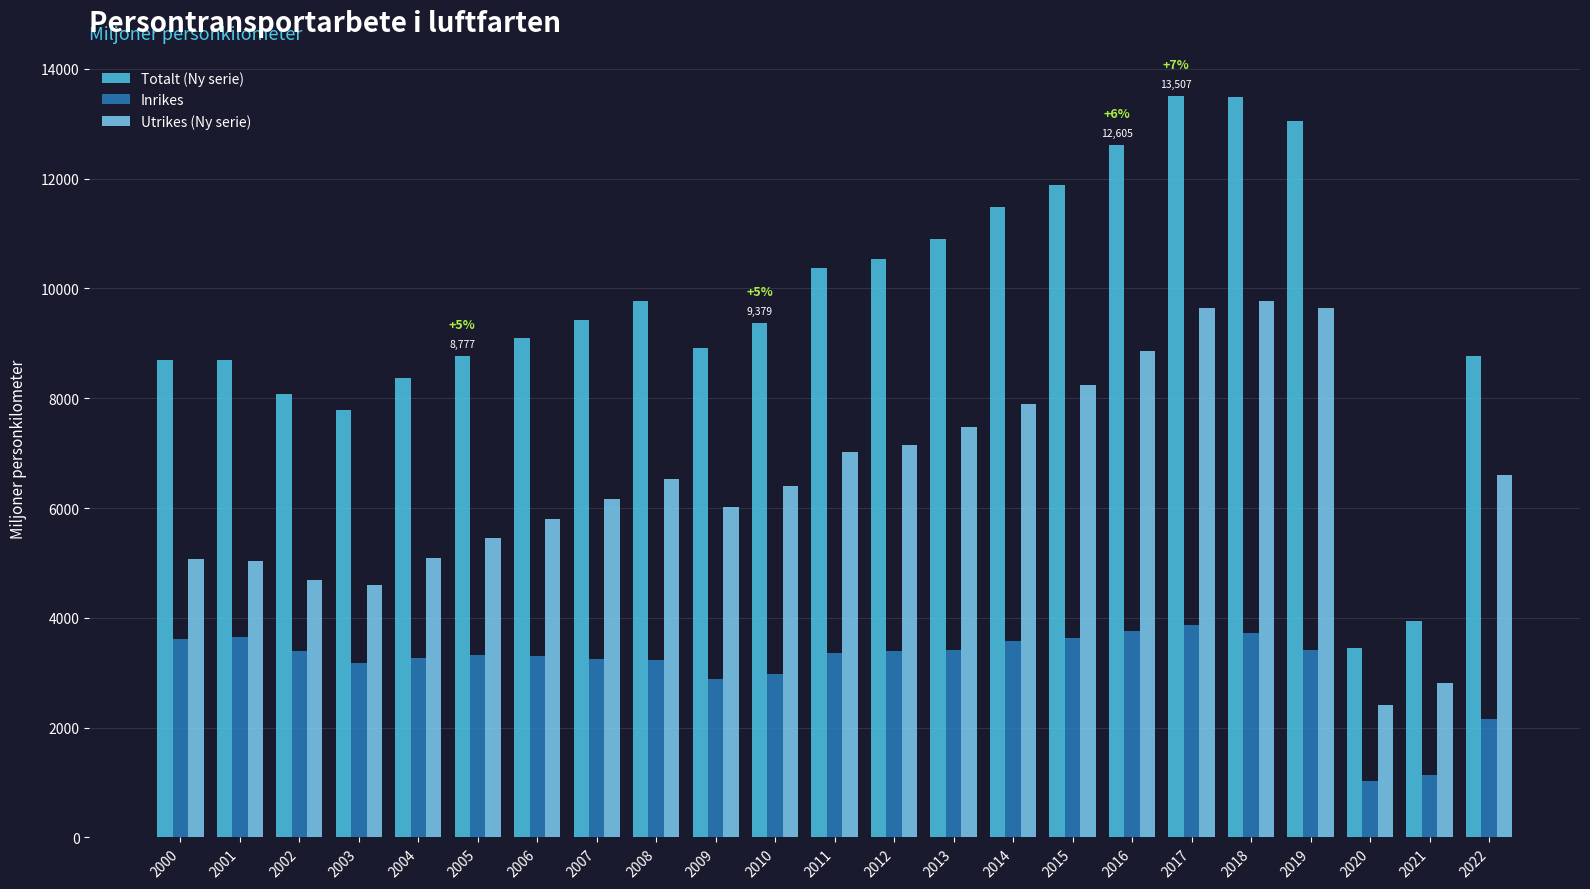

What is the difference between the maximum and minimum values in the Inrikes series?

2823.2